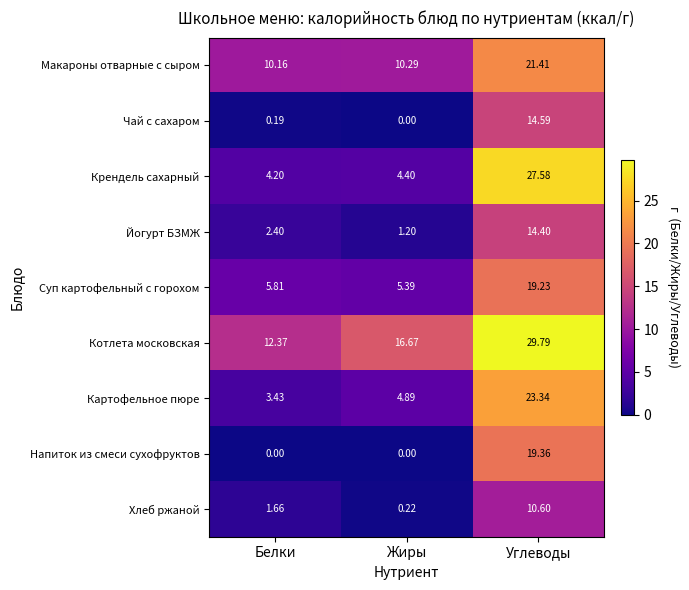

Rank the series at Белки from highest to lowest value.

Котлета московская, Макароны отварные с сыром, Суп картофельный с горохом, Крендель сахарный, Картофельное пюре, Йогурт БЗМЖ, Хлеб ржаной, Чай с сахаром, Напиток из смеси сухофруктов